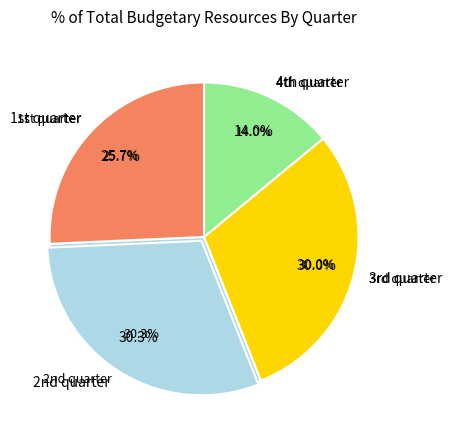

Is there a majority slice in this chart?

No